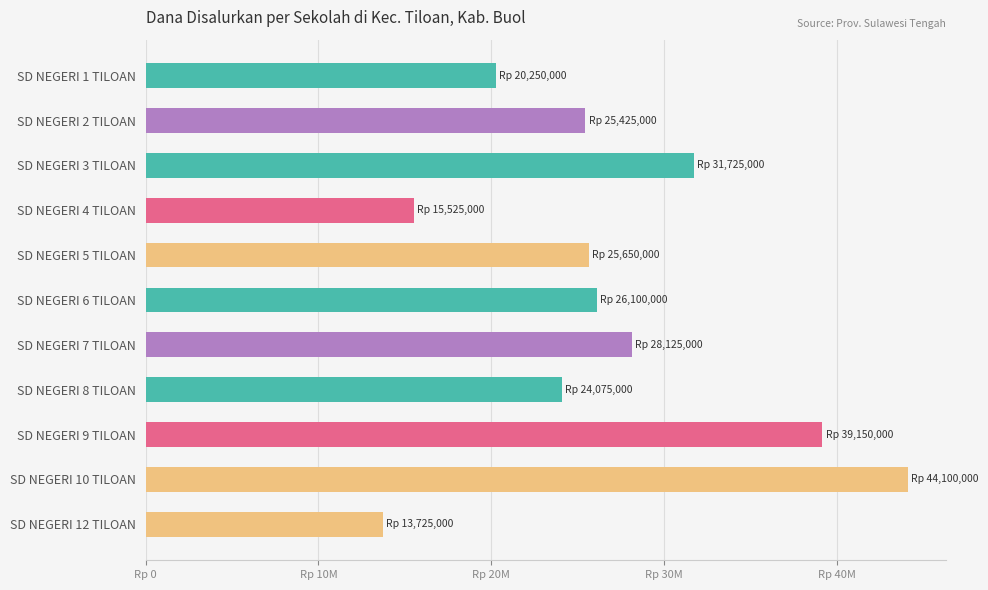

At which label is the value closest to 28912500?

SD NEGERI 7 TILOAN